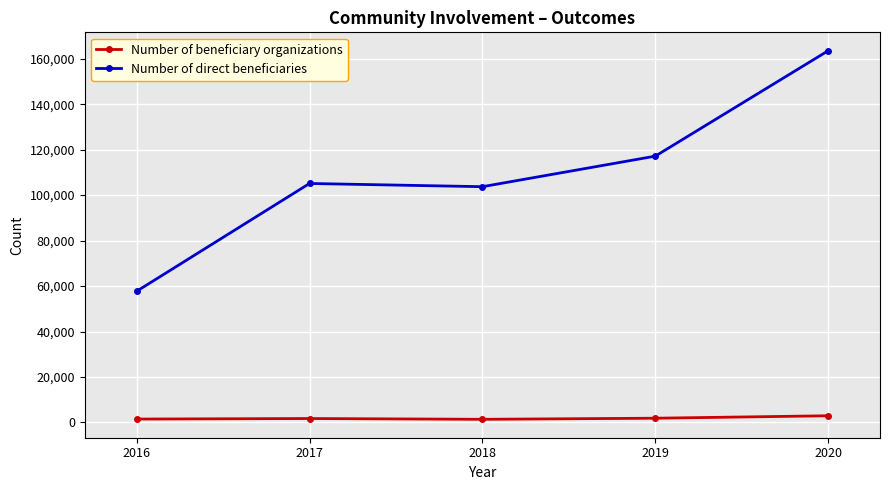

Where is the first local maximum for Number of direct beneficiaries?

2017